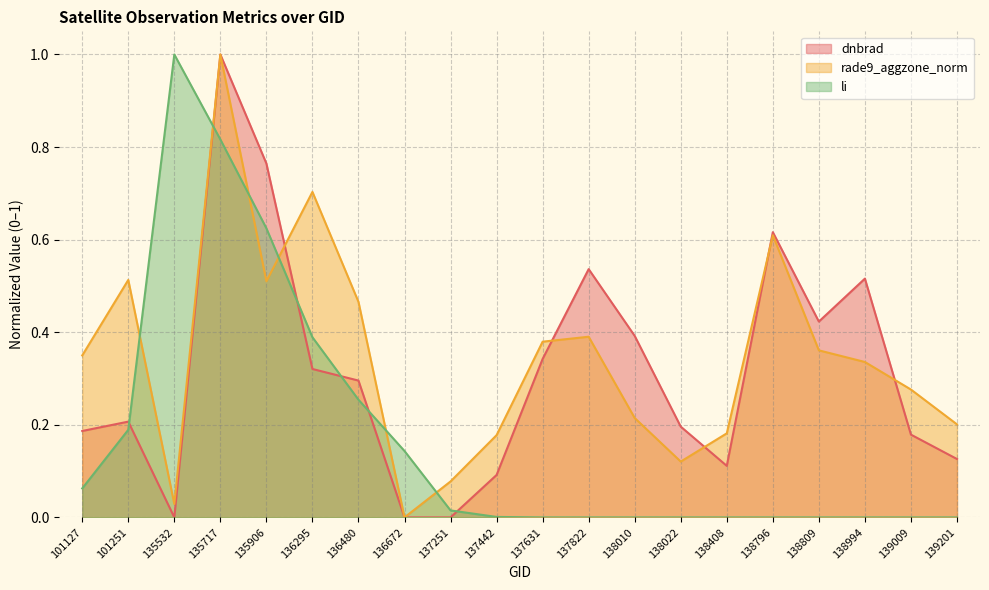

The rade9_aggzone_norm series shows 0.3 at 139009. True or false?

True